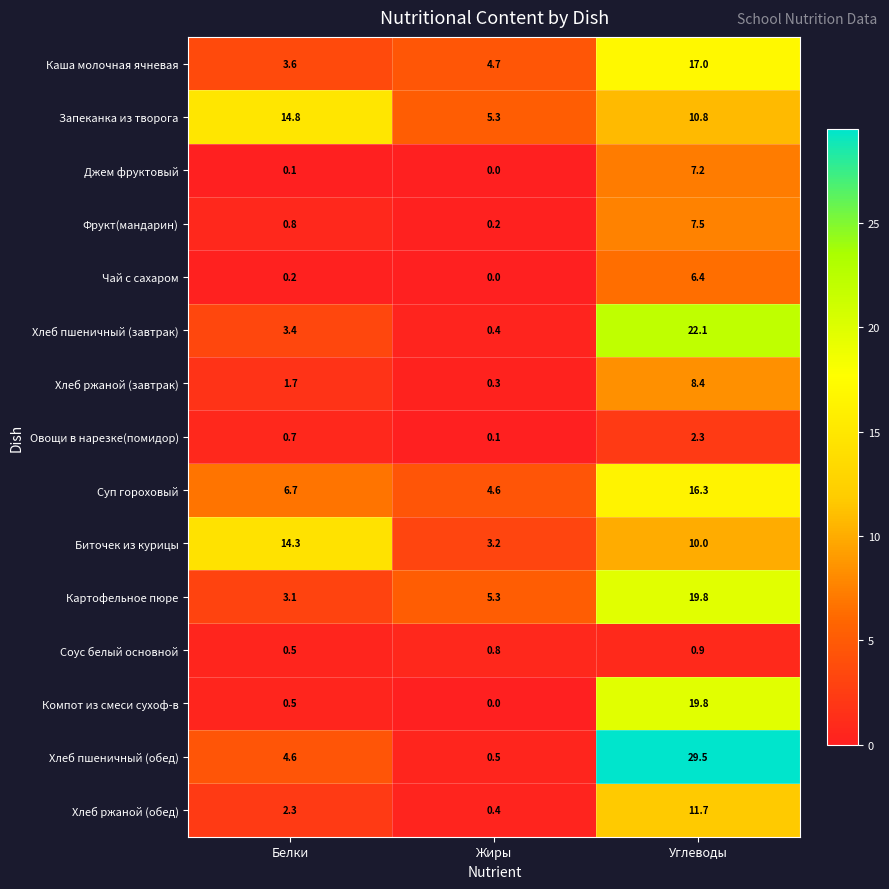

How many series are shown in this chart?

15